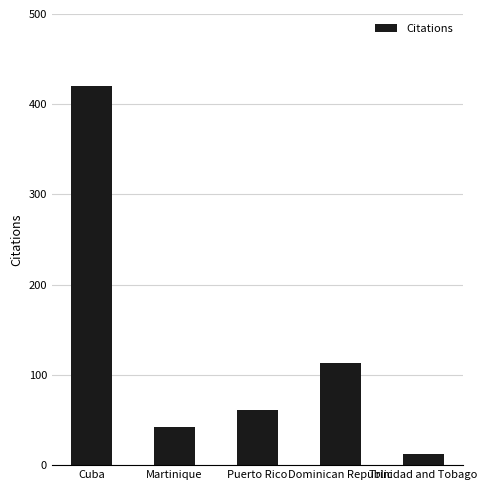

True or false: the data shows 420 at Cuba.

True